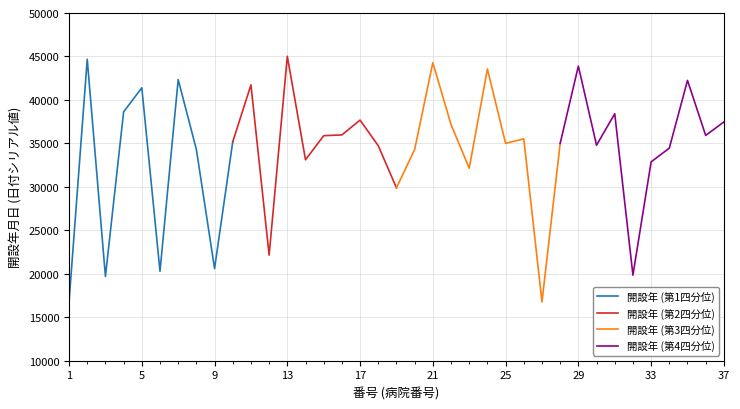

What is the lowest value of the 開設年 (第1四分位) series?

16772